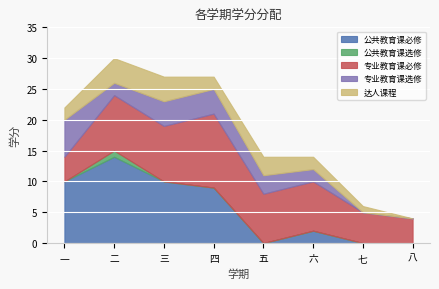

Reading left to right, what are all the values shown in this chart?

公共教育课必修: 一=10	二=14	三=10	四=9	五=0	六=2	七=0	八=0
公共教育课选修: 一=0	二=1	三=0	四=0	五=0	六=0	七=0	八=0
专业教育课必修: 一=4	二=9	三=9	四=12	五=8	六=8	七=5	八=4
专业教育课选修: 一=6	二=2	三=4	四=4	五=3	六=2	七=0	八=0
达人课程: 一=2	二=4	三=4	四=2	五=3	六=2	七=1	八=0